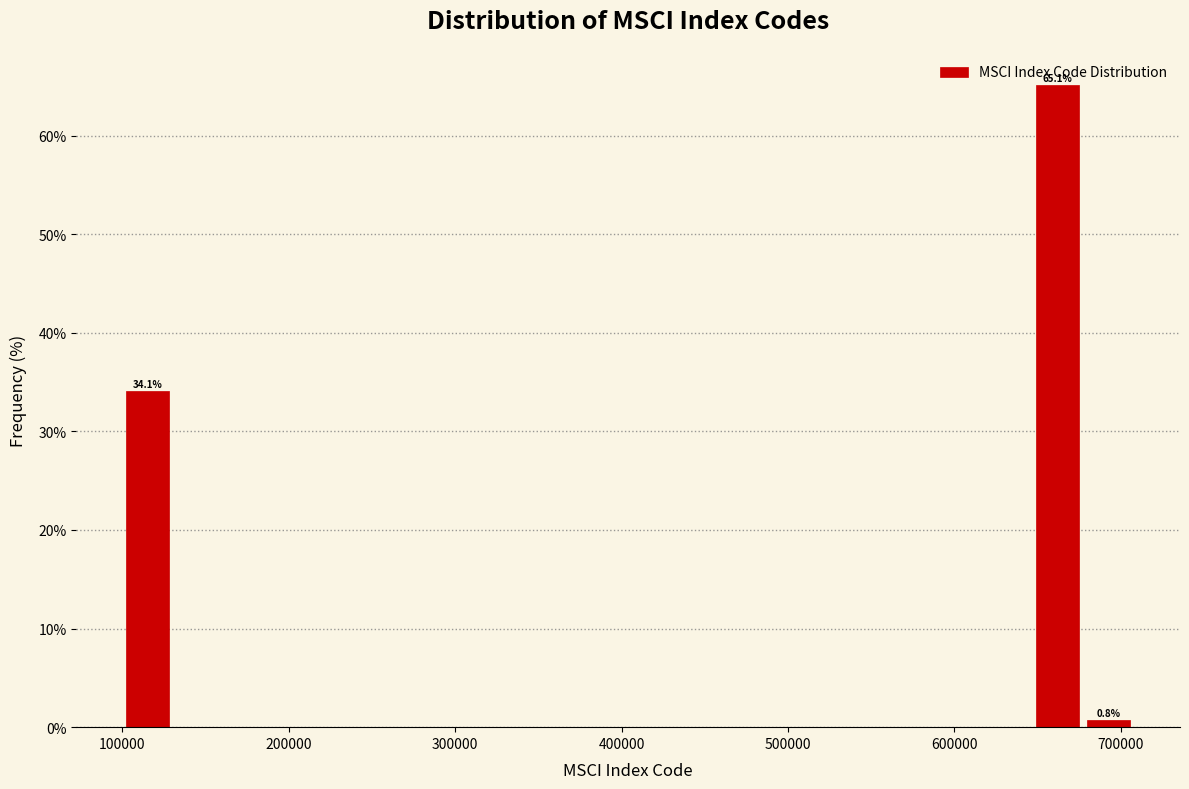

Read against the x-axis, roughly where is the centre of the tallest bar?

660000